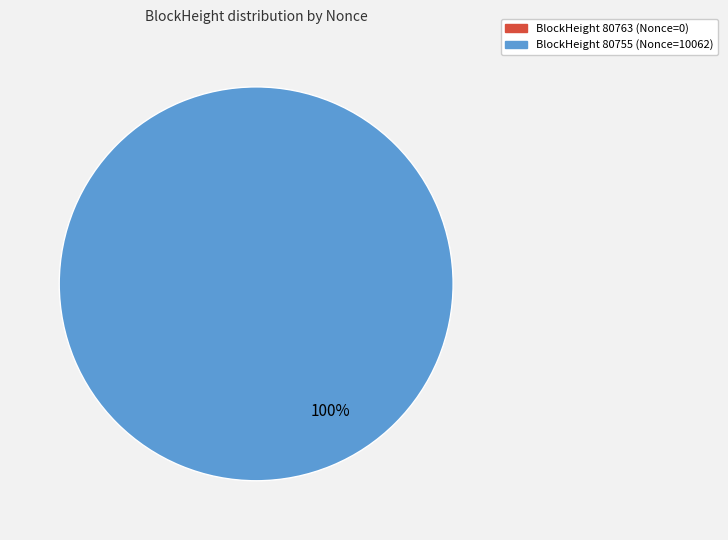

To the nearest percent, what portion does 80755 represent?

100%